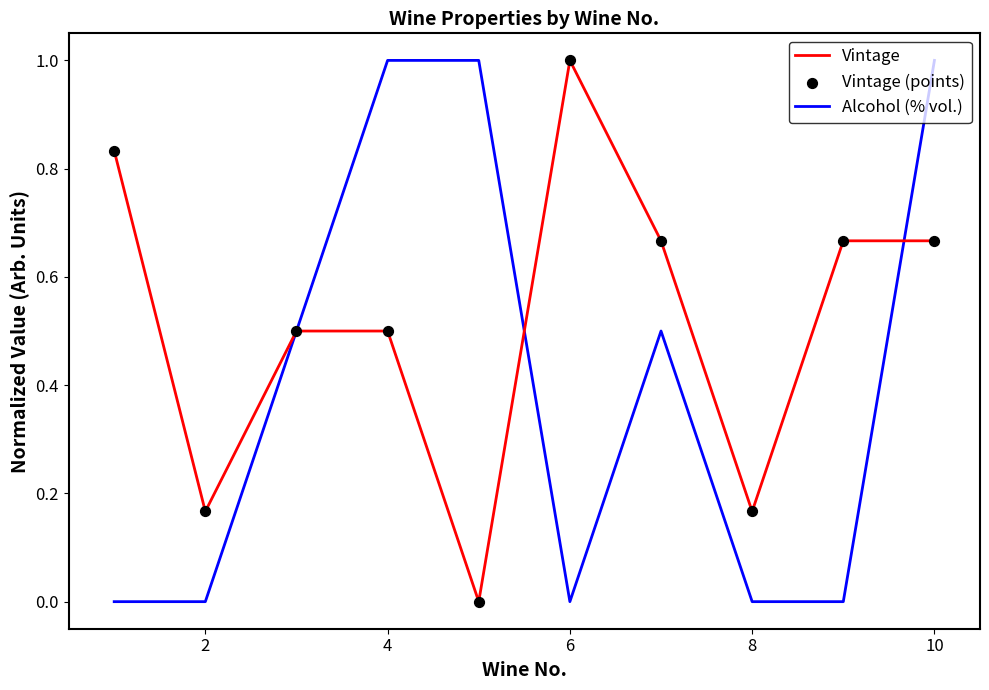

At how many categories does at least one series exceed 0?

10